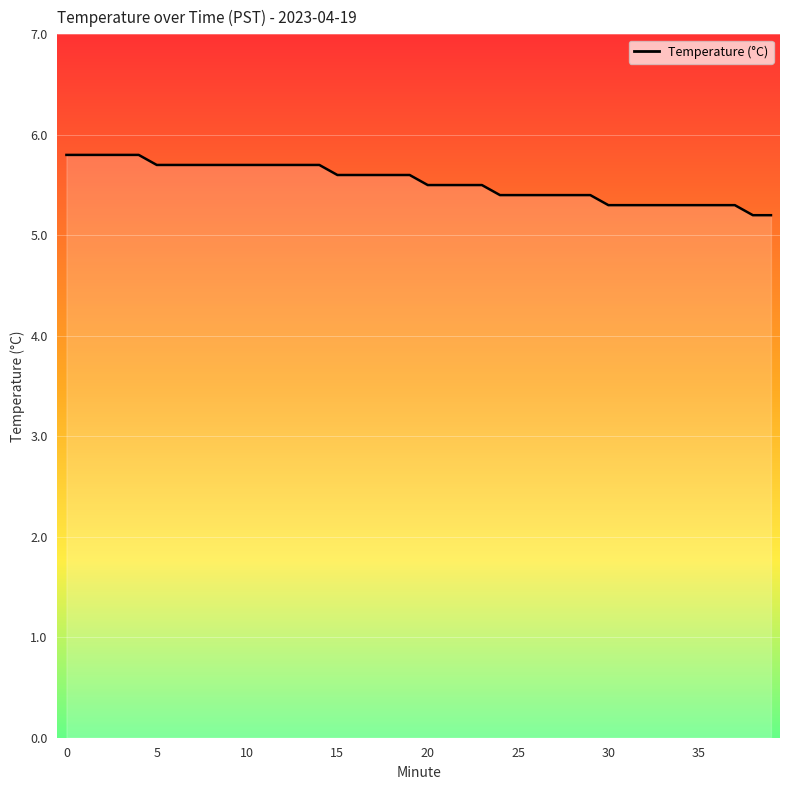

What is the greatest value displayed?

5.8